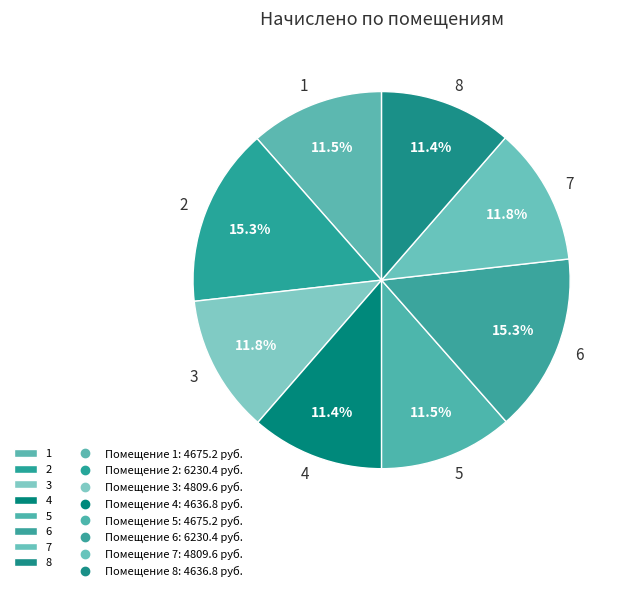

How many slices are in this pie chart?

8